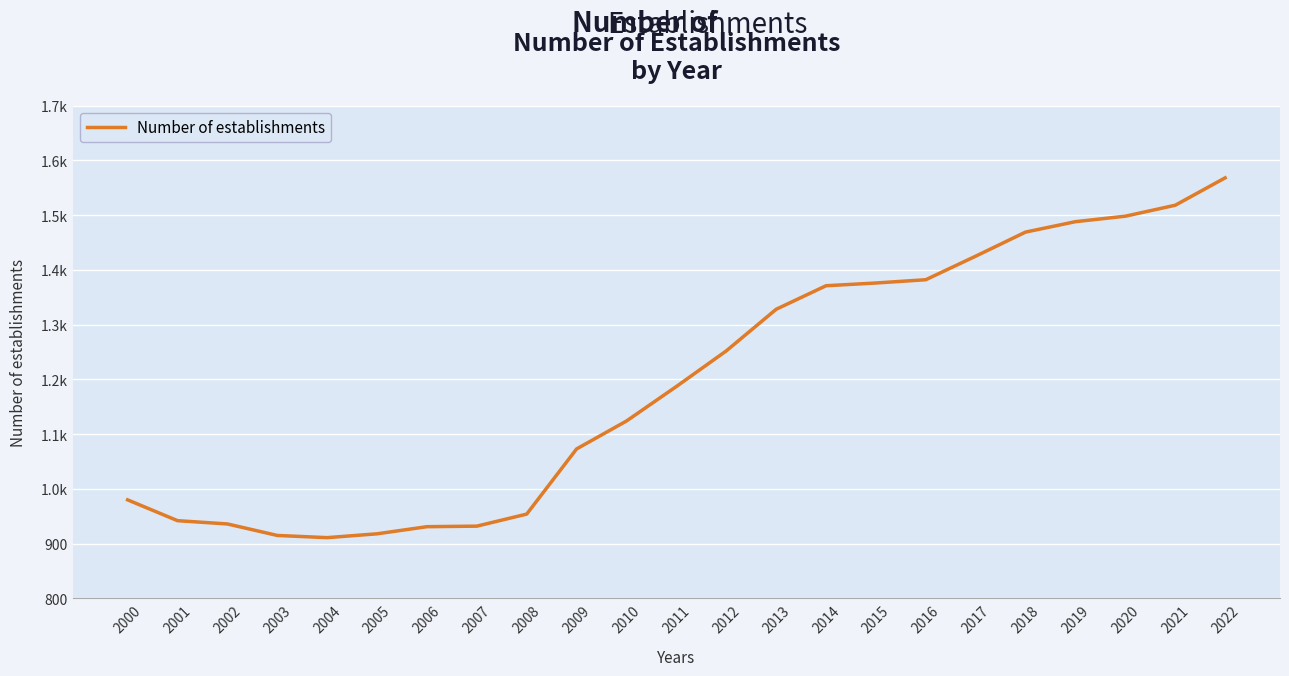

Which category has the highest value across all series?

2022